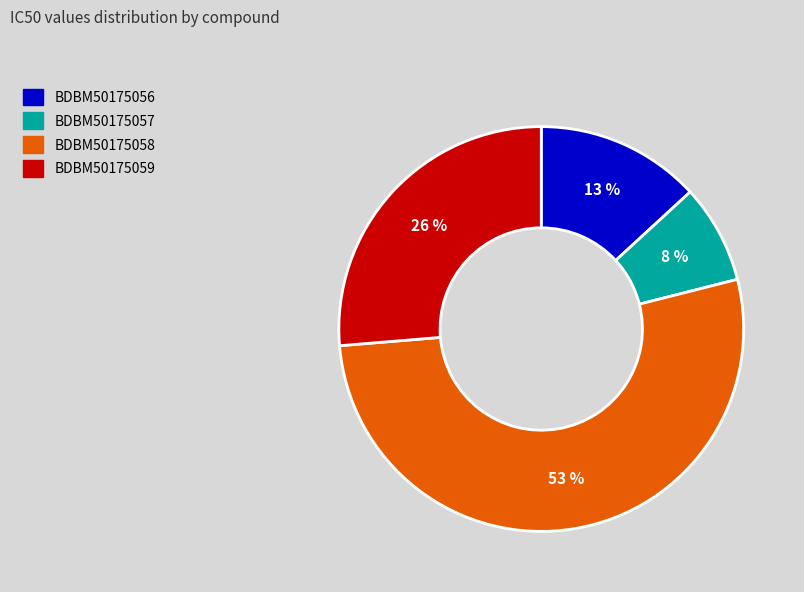

To the nearest percent, what portion does BDBM50175058 represent?

53%